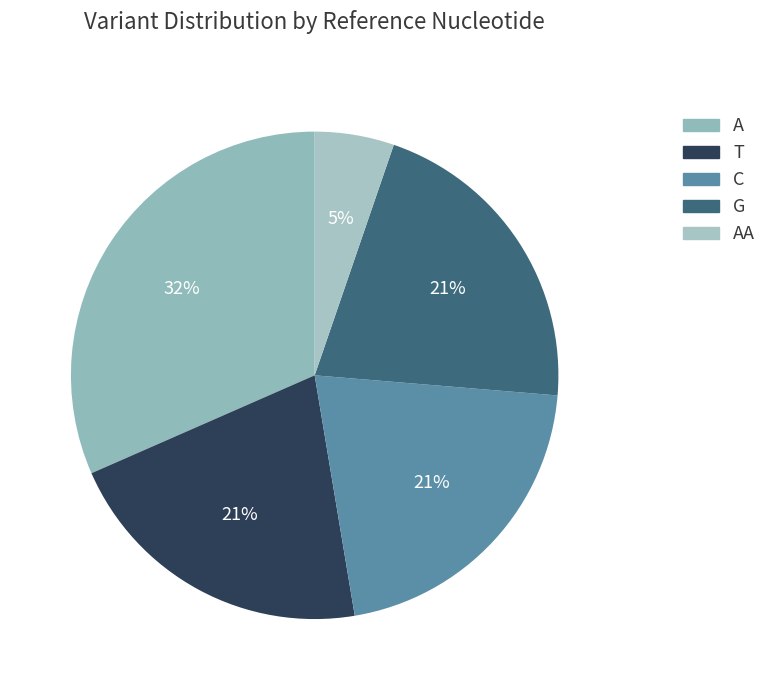

What is the smallest slice in the pie chart?

AA